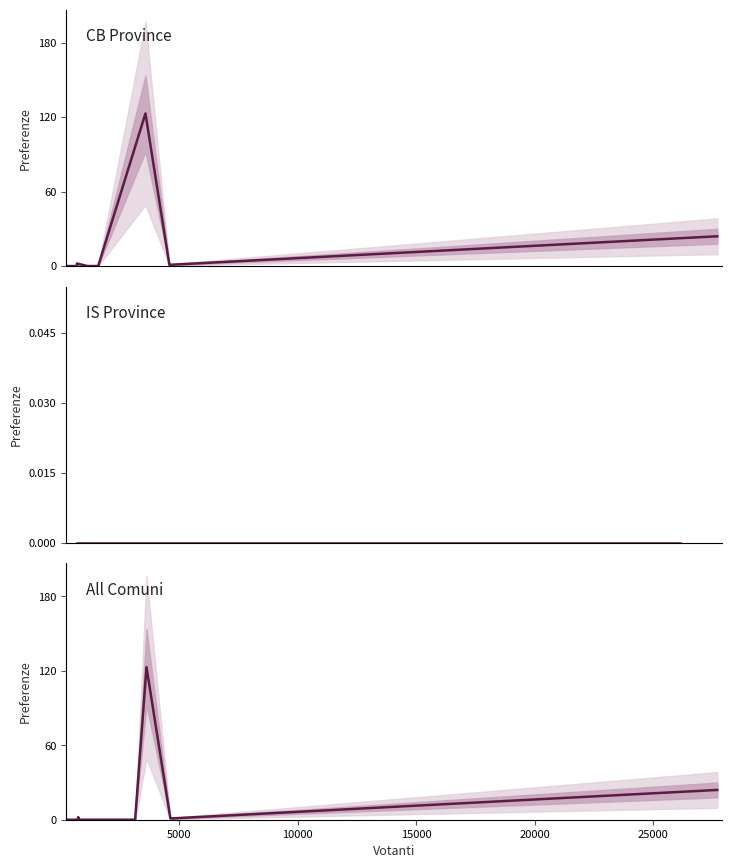

How many lines are shown in the chart?

1